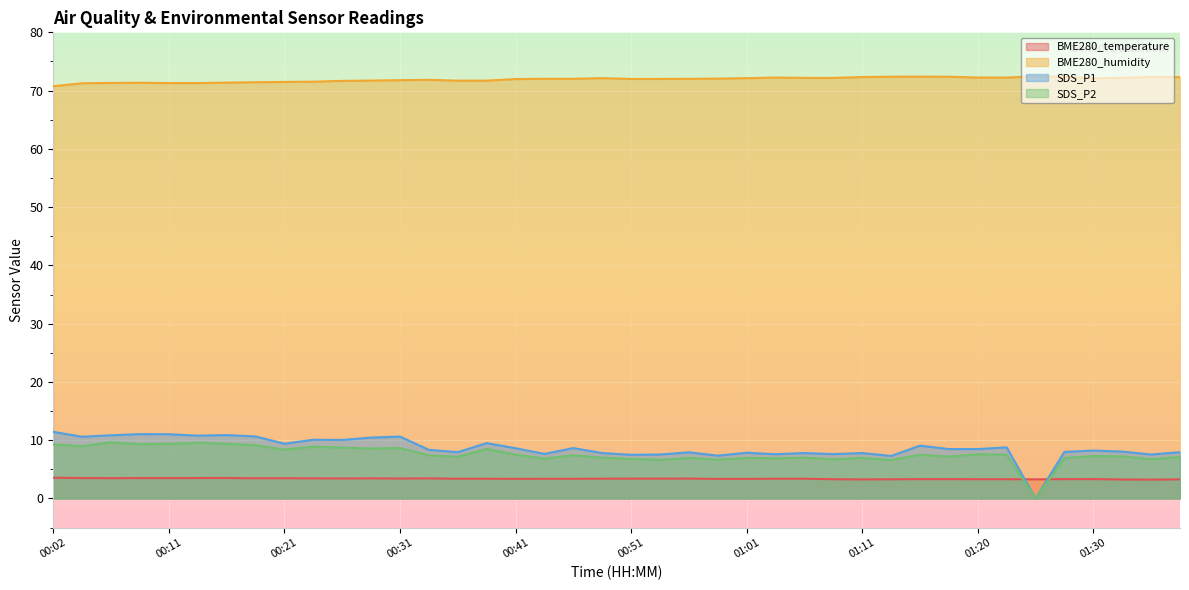

List the labels in order of BME280_humidity value, largest first.

01:25, 01:15, 01:13, 01:18, 01:28, 01:35, 01:11, 01:38, 01:03, 01:20, 01:23, 01:33, 01:06, 01:08, 00:48, 01:01, 01:30, 00:58, 00:43, 00:46, 00:56, 00:51, 00:53, 00:41, 00:34, 00:31, 00:29, 00:36, 00:39, 00:26, 00:24, 00:21, 00:19, 00:16, 00:09, 00:07, 00:11, 00:14, 00:04, 00:02